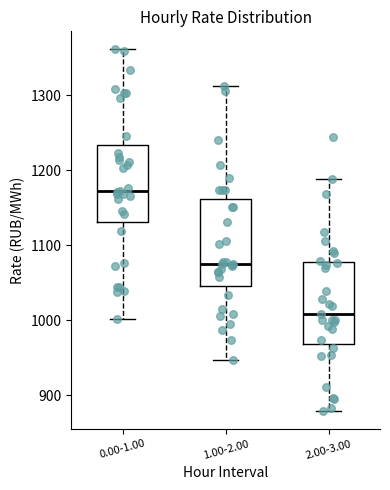

Reading left to right, transcribe this box plot: for each box, give where its median line is, the range the box spans, and where its two whiskers end, as read against the y-axis. The values are not printed on the chart, so give them approximately, as read against the axis.

0.00-1.00: median 1170, box 1130 to 1230, whiskers 1000 to 1360
1.00-2.00: median 1070, box 1050 to 1160, whiskers 950 to 1310
2.00-3.00: median 1010, box 970 to 1080, whiskers 880 to 1190